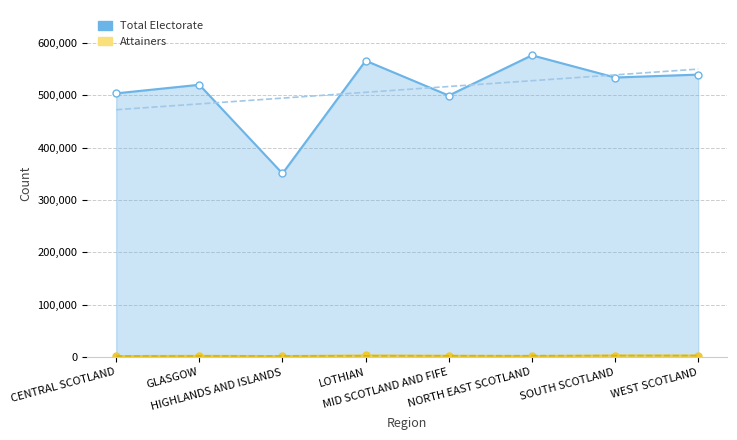

Reading right to left, what are all the values shown in this chart?

Total Electorate: 539457	533908	576289	499475	565959	350701	520042	503646
Attainers: 3149	3311	2330	2803	3369	2215	2665	2193